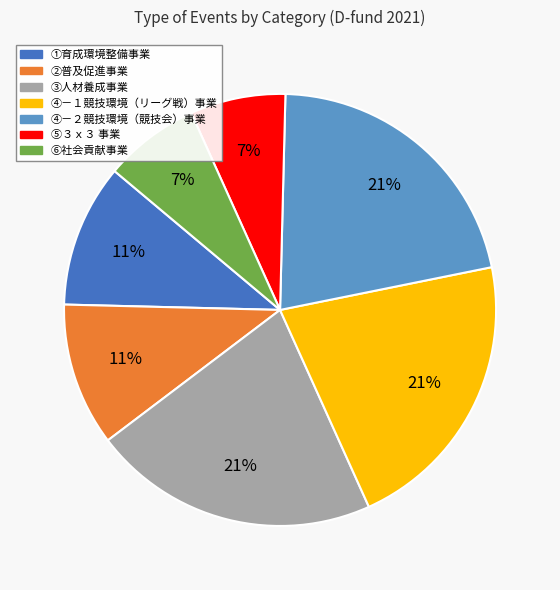

Is there a majority slice in this chart?

No